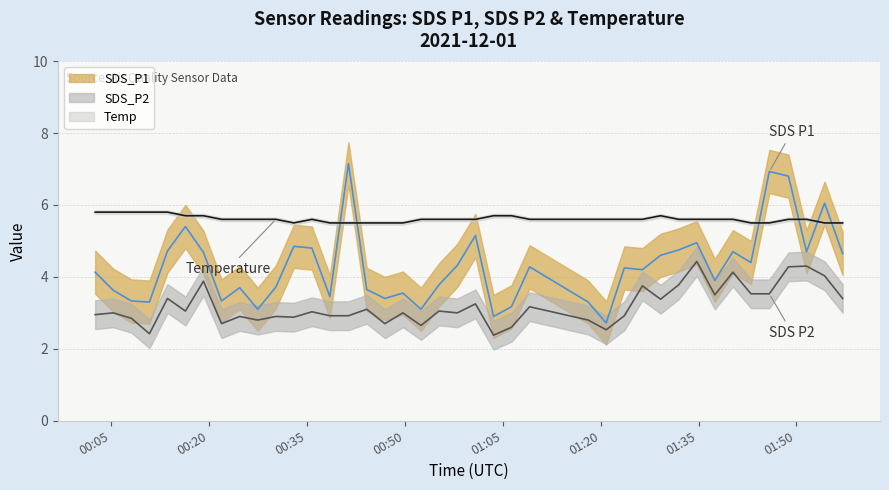

What position from the right is 2021/12/01 01:09:07?

16